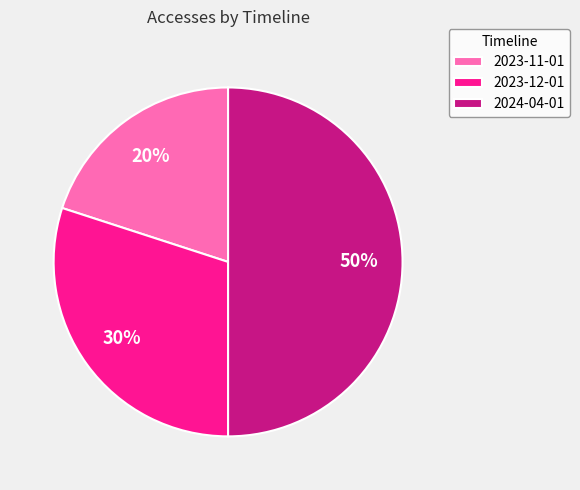

To the nearest percent, what is the difference between the 2023-12-01 and 2023-11-01 slice percentages?

10%